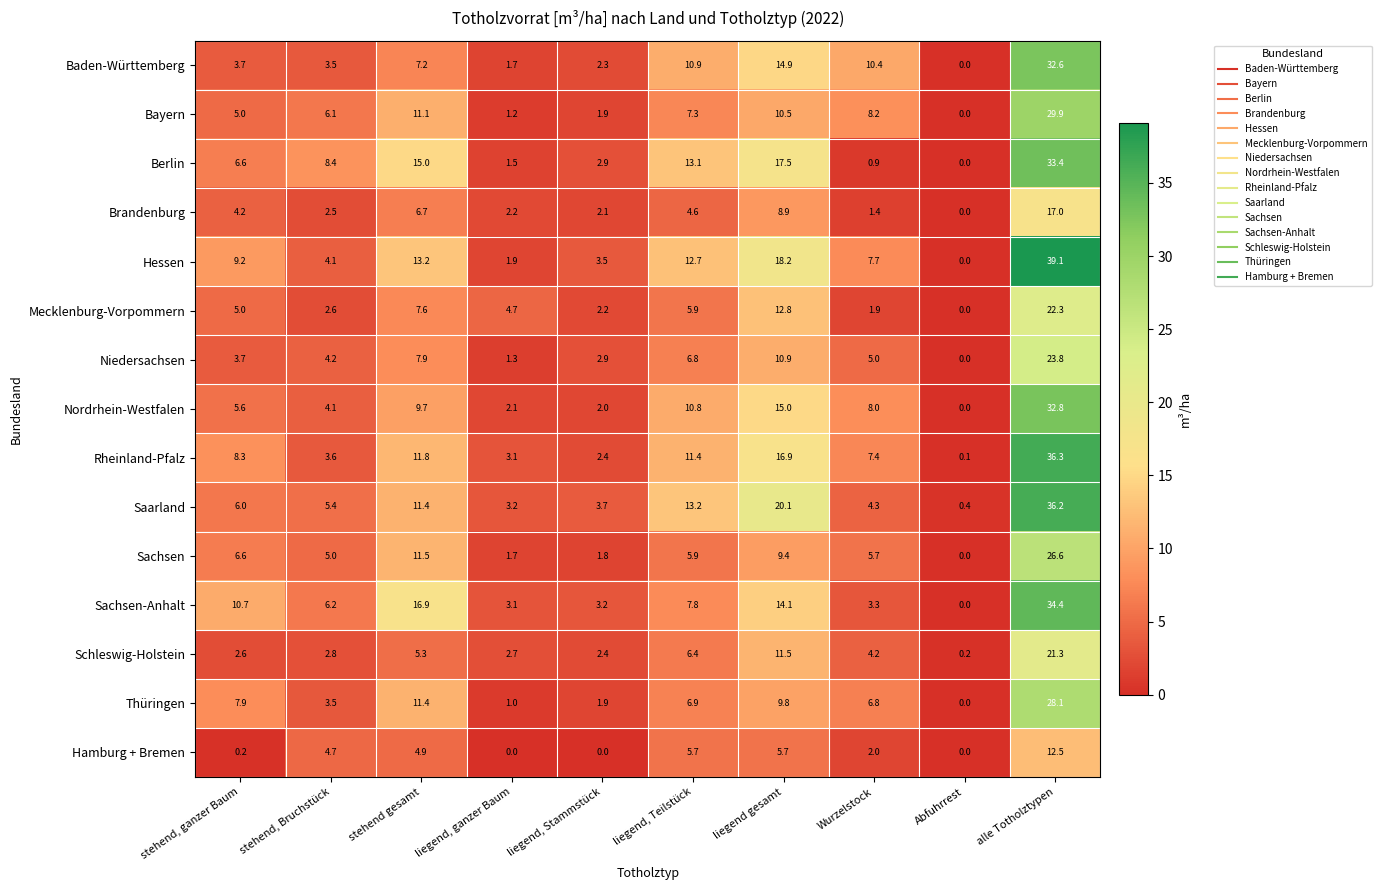

How many data points does each series have?

10